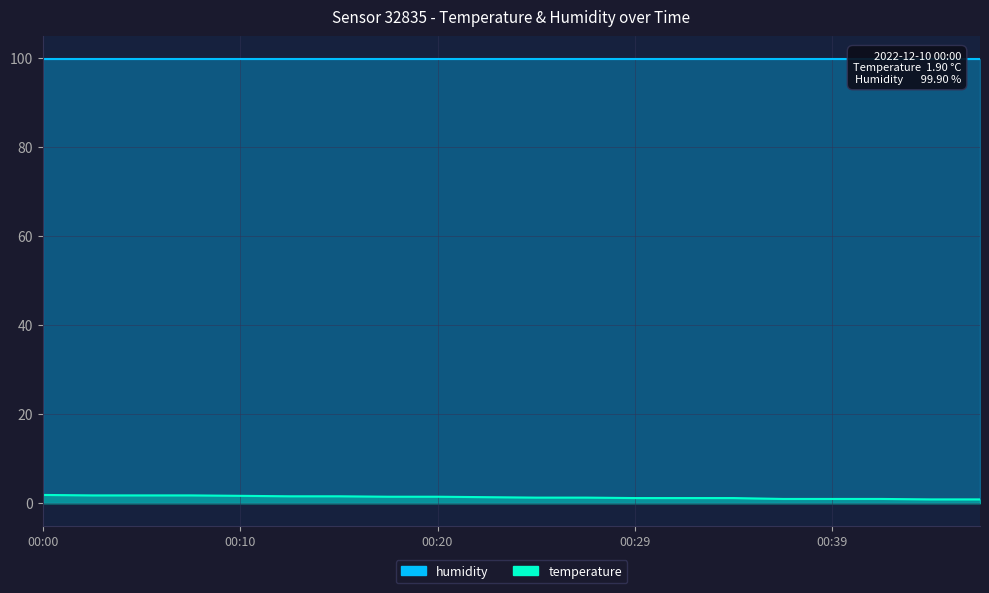

How many values are below 1?

2